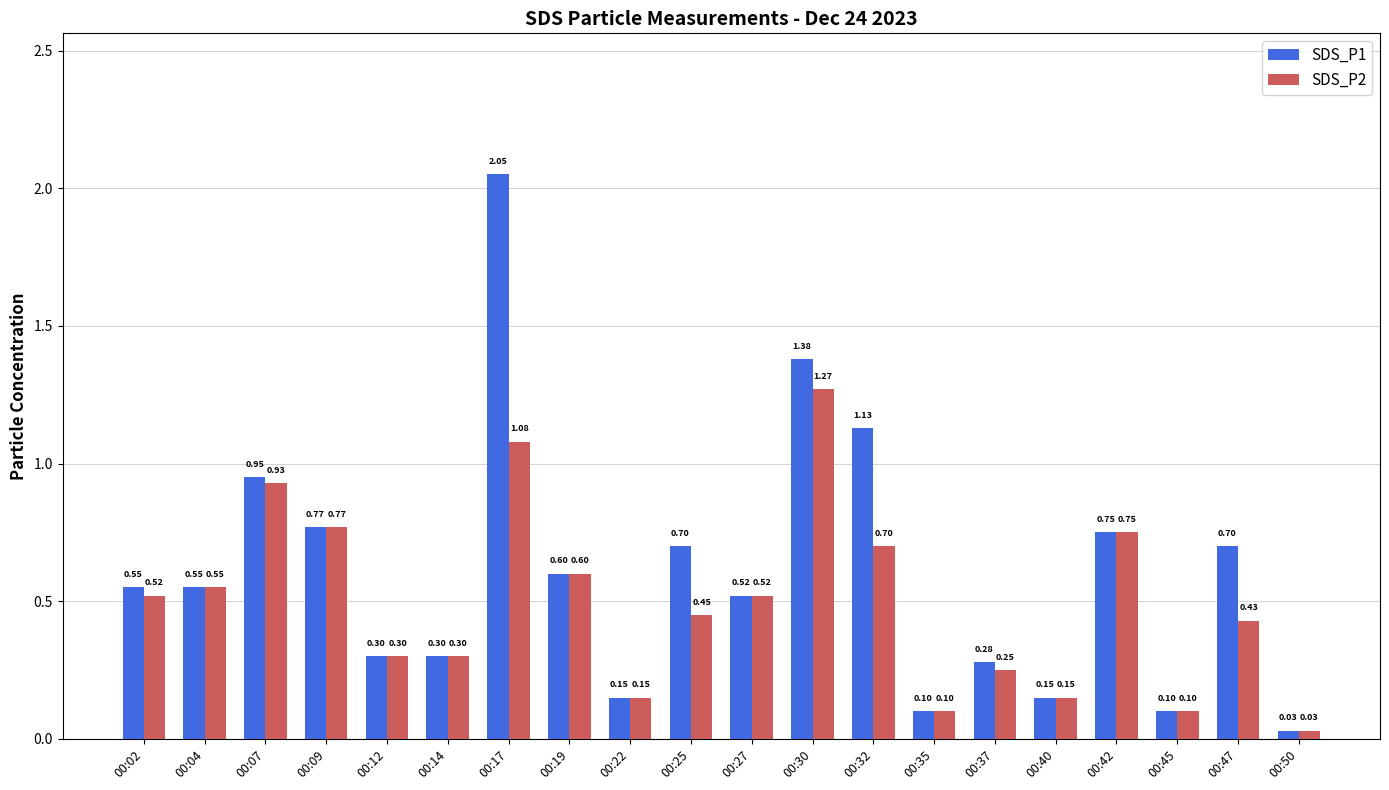

Rank the series by their average value, from highest to lowest.

SDS_P1, SDS_P2